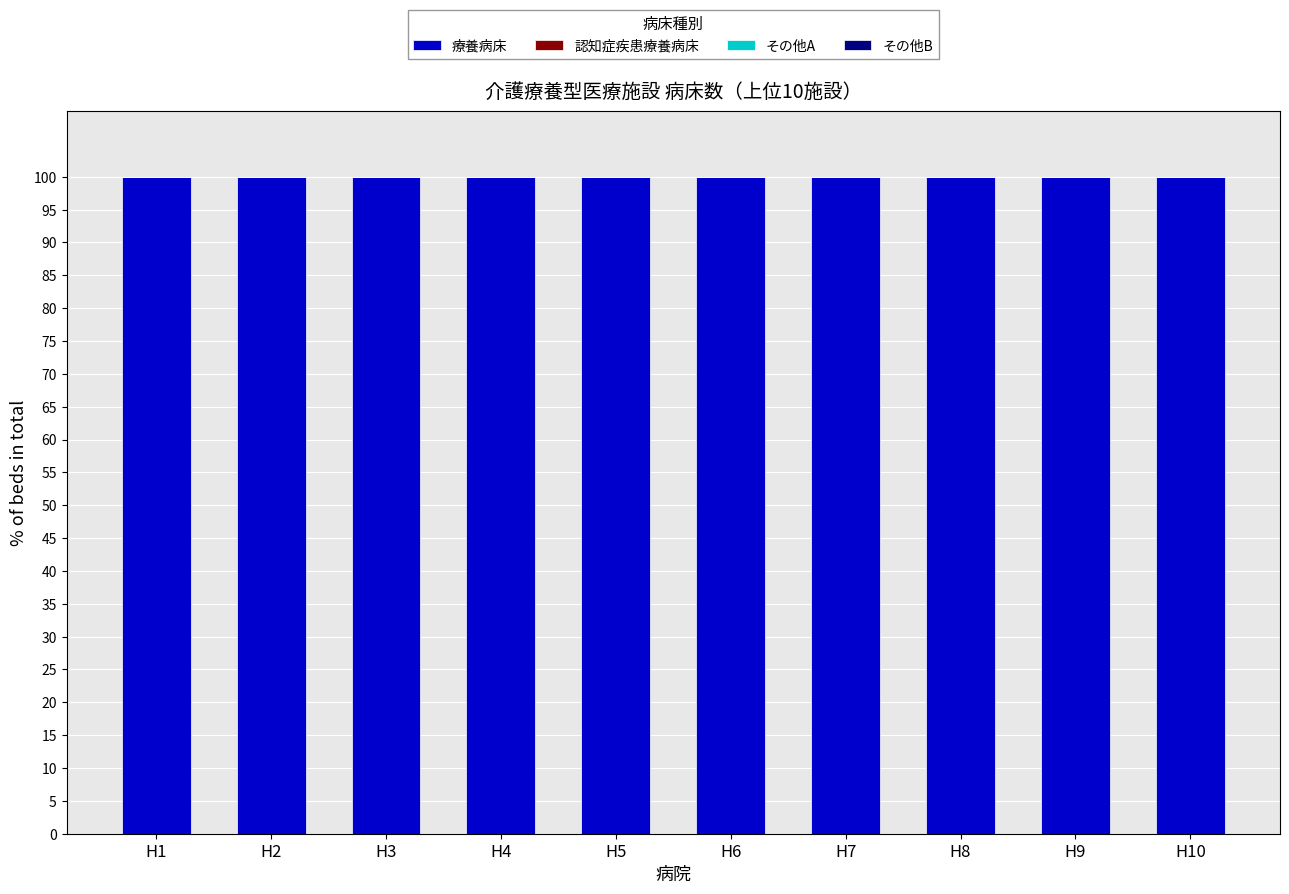

What are all the series names shown in the legend?

療養病床, 認知症疾患療養病床, その他A, その他B